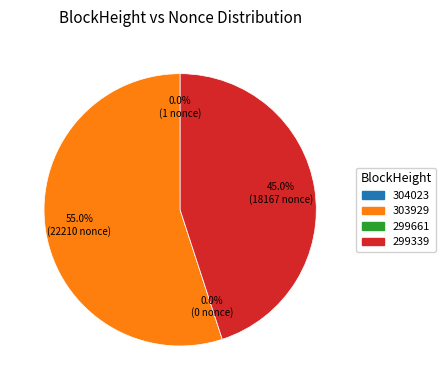

Rank the categories by value from highest to lowest.

303929, 299339, 304023, 299661